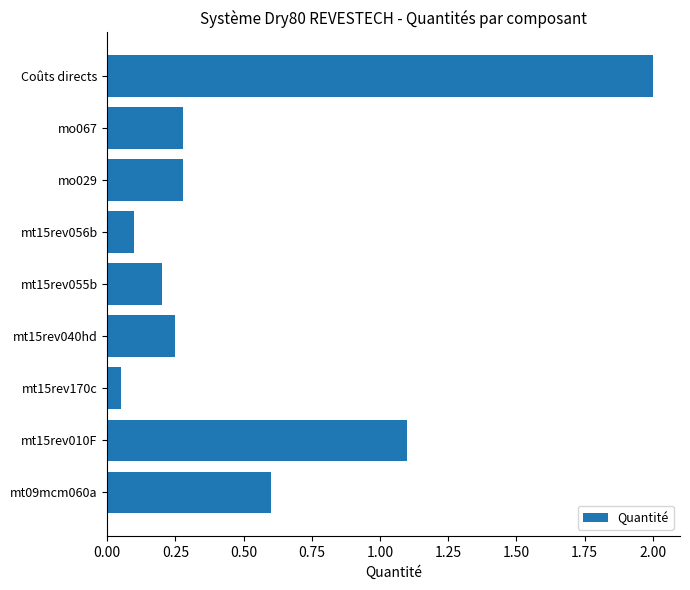

Which has a higher value, mo067 or mt15rev170c?

mo067